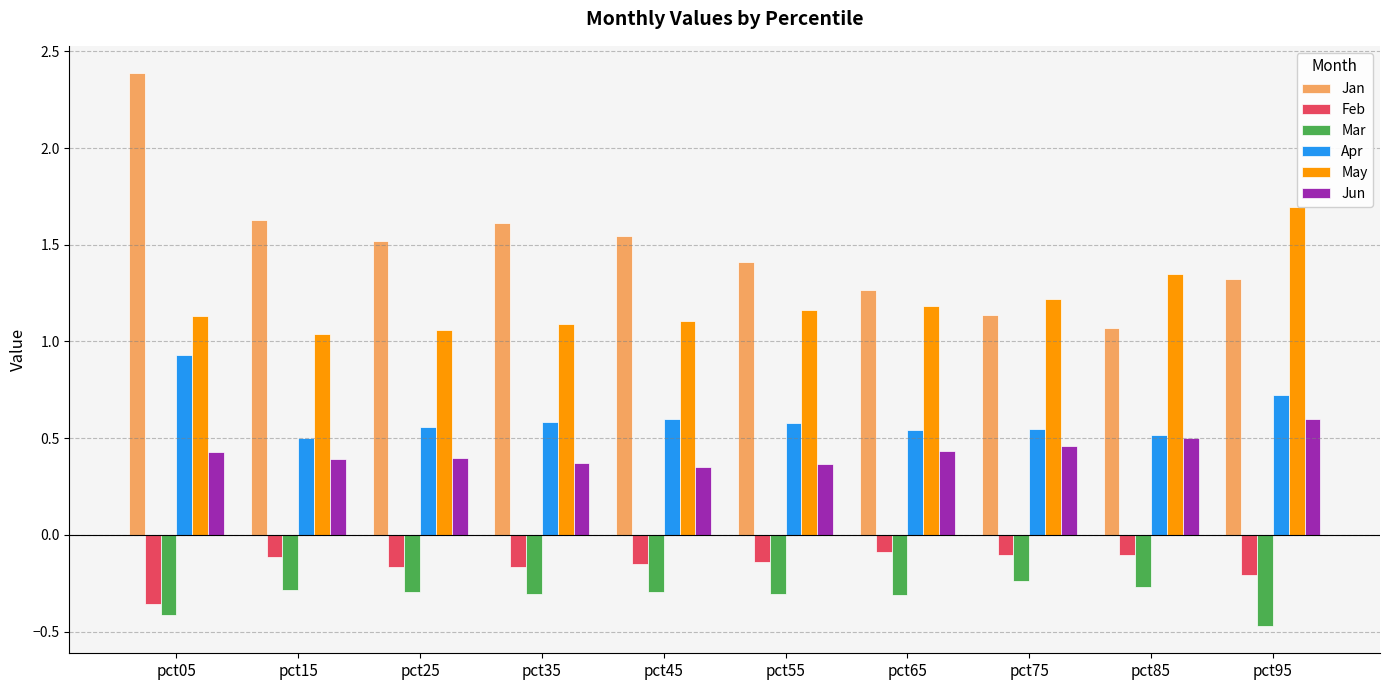

At pct45, list the series in order from smallest to largest.

Mar, Feb, Jun, Apr, May, Jan